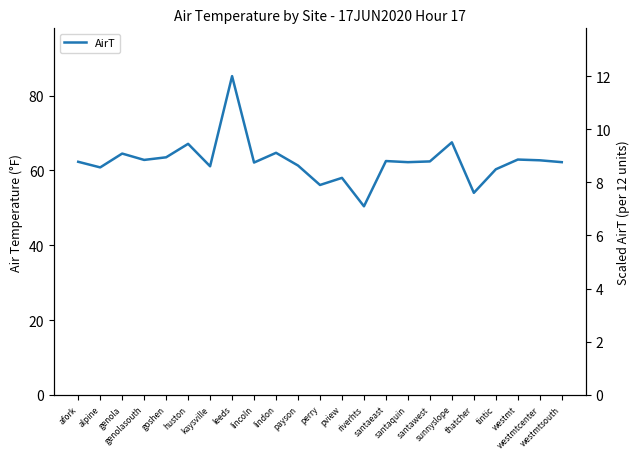

List the labels in order of value, largest first.

leeds, sunnyslope, huston, lindon, genola, goshen, westmt, genolasouth, westmtcenter, santaeast, santawest, afork, santaquin, westmtsouth, lincoln, payson, kaysville, alpine, tintic, pview, perry, thatcher, riverhts